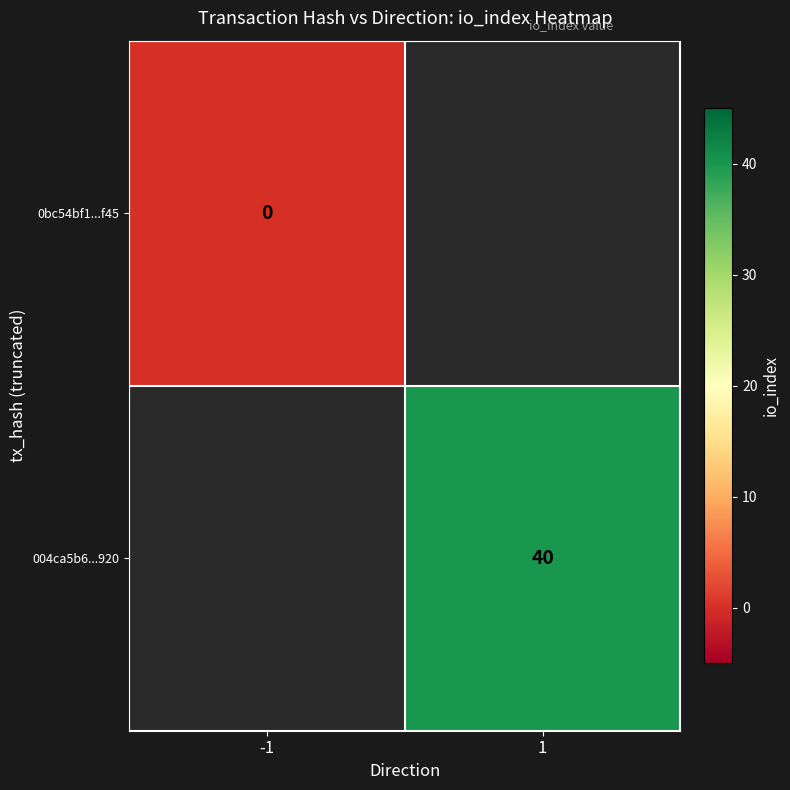

Which series has the largest range (max minus min)?

0bc54bf1...f45